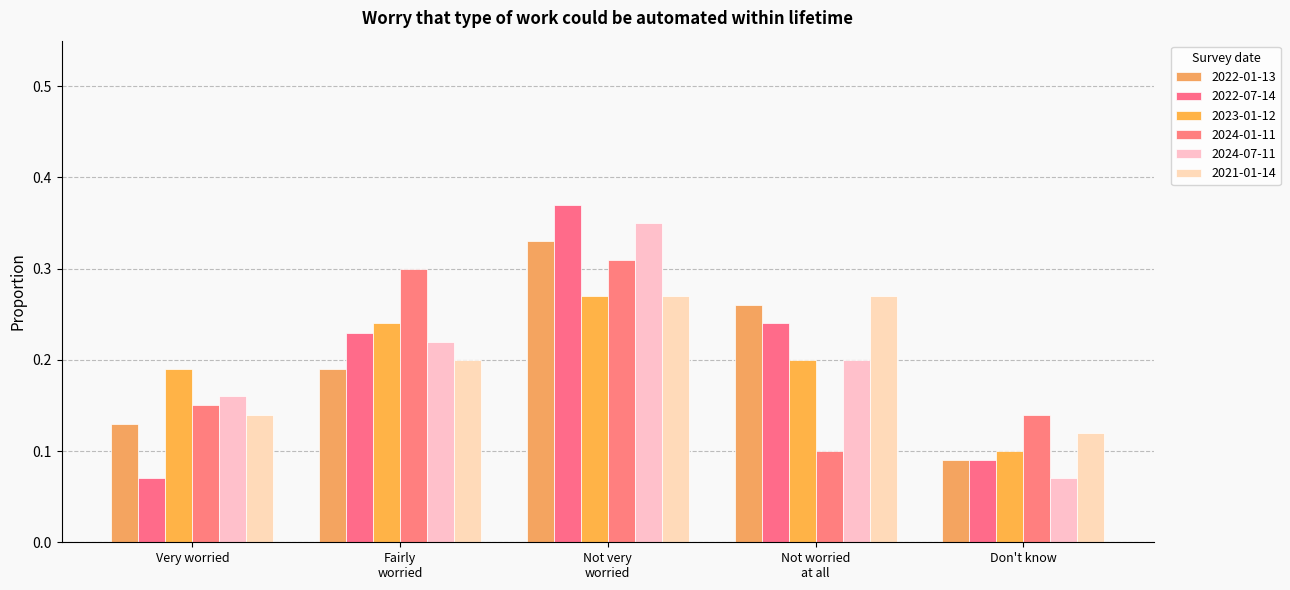

What is the sum of the 2022-01-13 values at Don't know and Very worried?

0.2